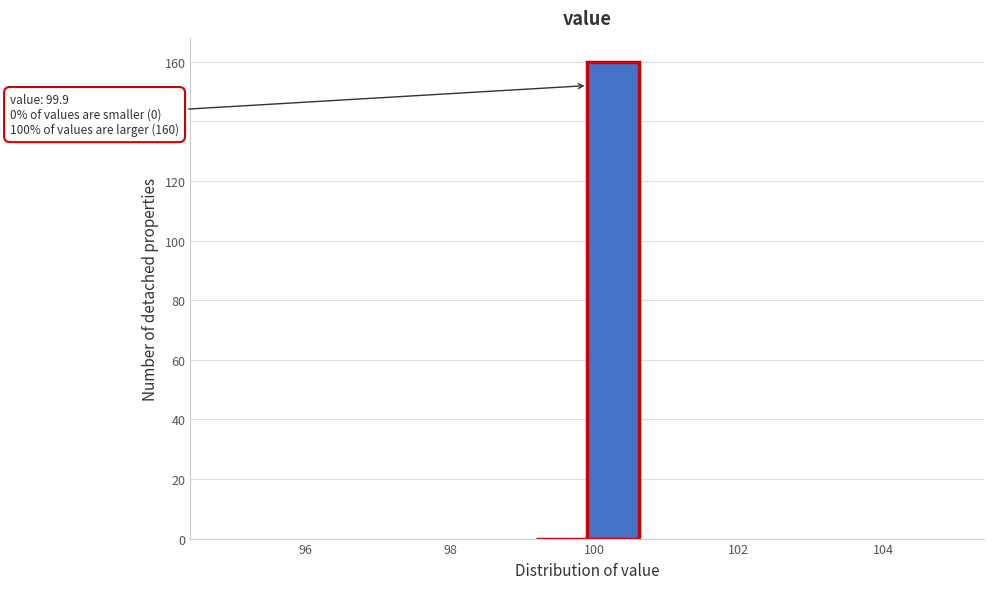

Read against the x-axis, roughly where is the centre of the tallest bar?

100.2